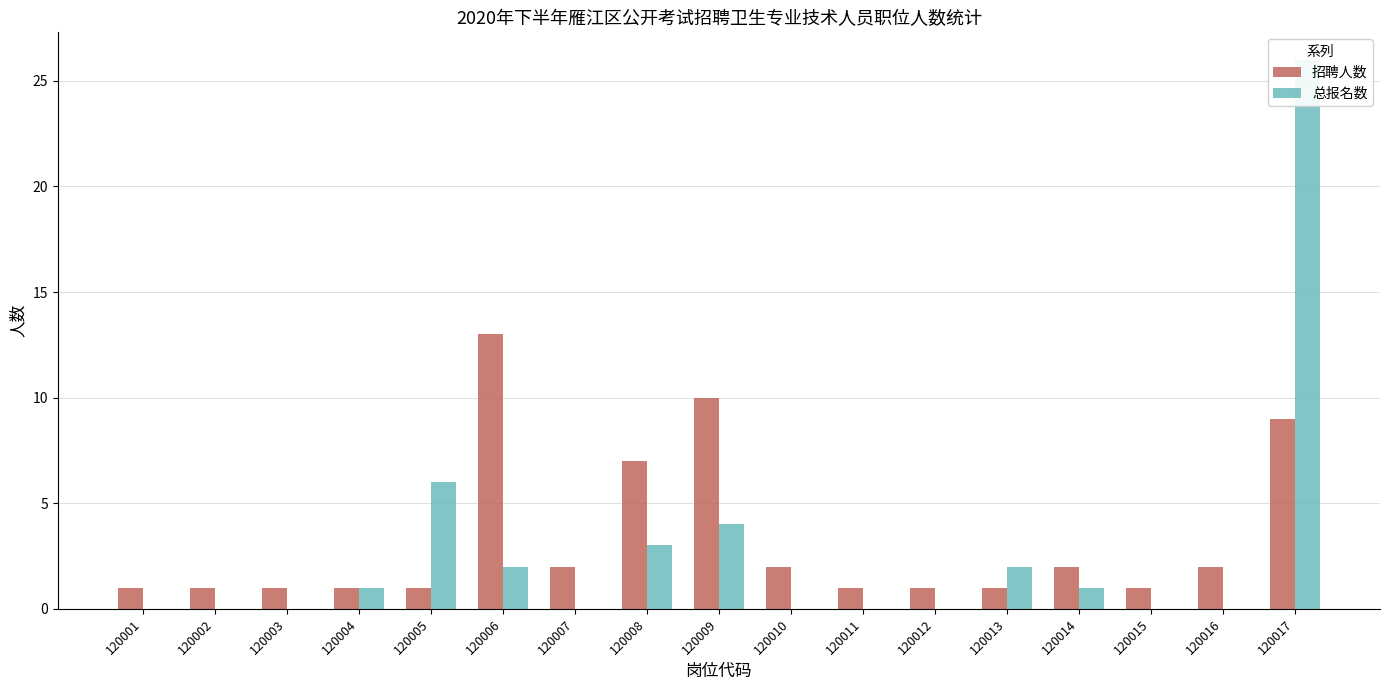

What is the difference between the 招聘人数 values at 120017 and 120008?

2